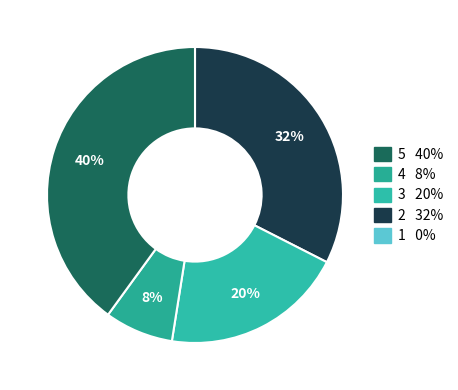

Rank the categories by value from lowest to highest.

1, 4, 3, 2, 5